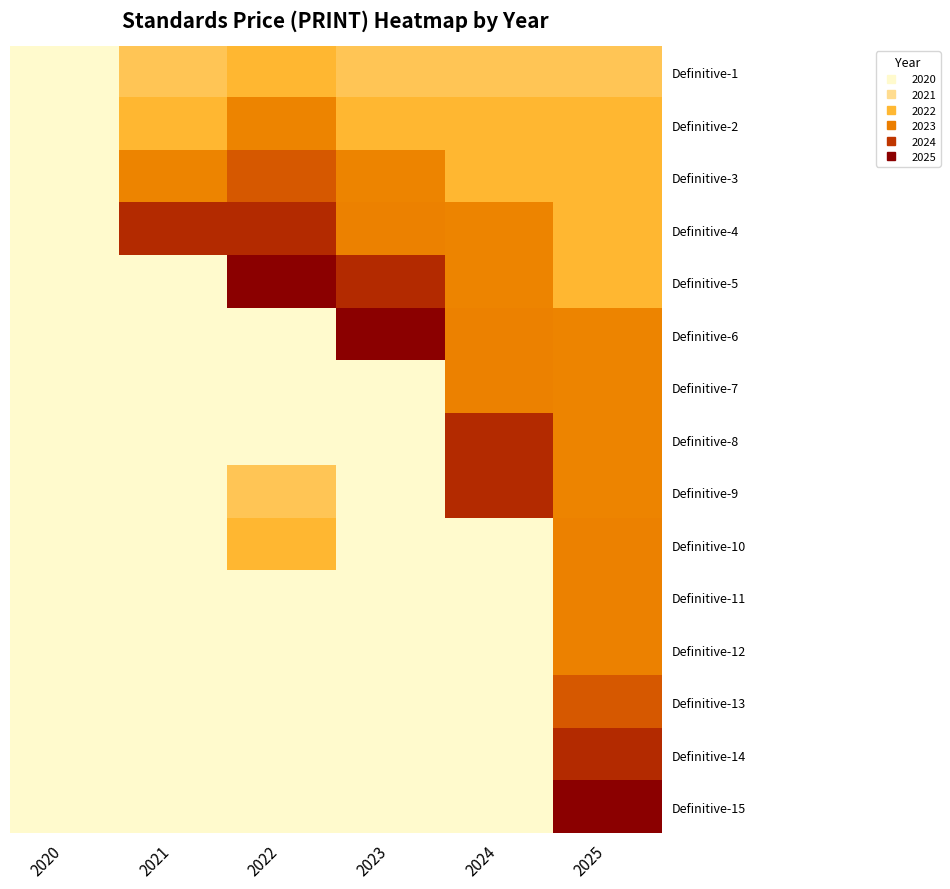

List the series in order of their peak value, highest first.

Definitive-5, Definitive-6, Definitive-15, Definitive-4, Definitive-8, Definitive-9, Definitive-14, Definitive-3, Definitive-13, Definitive-7, Definitive-10, Definitive-11, Definitive-12, Definitive-2, Definitive-1